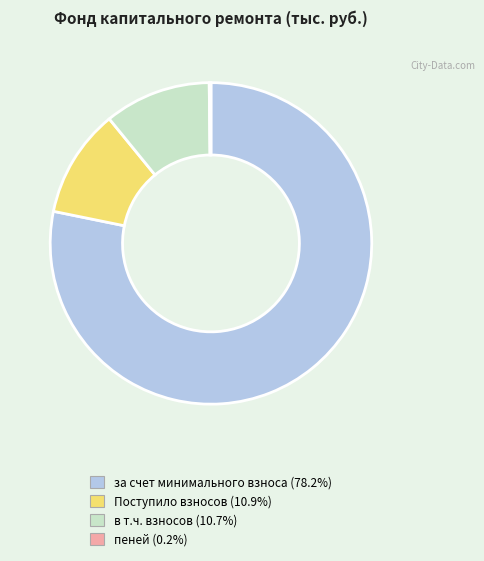

To the nearest percent, what is the difference between the largest and smallest slice percentages?

78%